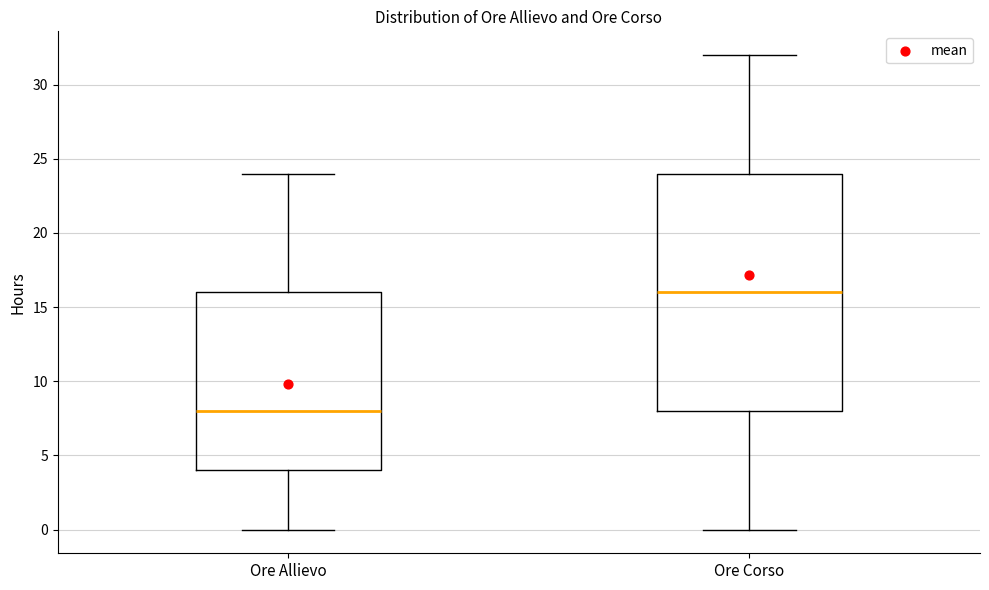

Reading left to right, transcribe this box plot: for each box, give where its median line is, the range the box spans, and where its two whiskers end, as read against the y-axis. The values are not printed on the chart, so give them approximately, as read against the axis.

Ore Allievo: median 8, box 4 to 16, whiskers 0 to 24
Ore Corso: median 16, box 8 to 24, whiskers 0 to 32